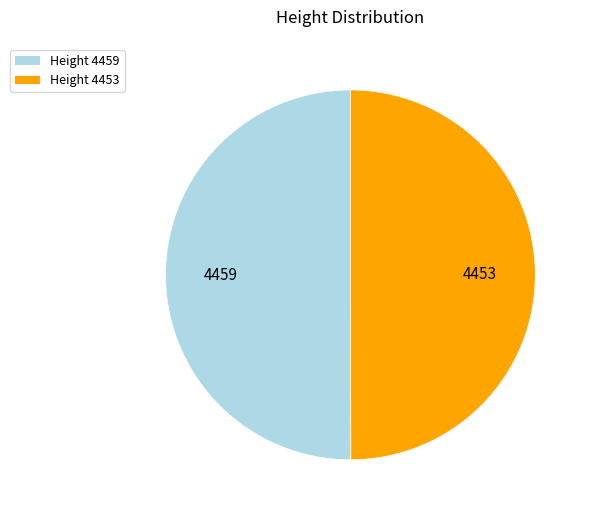

Which slice represents more than half of the pie?

4459